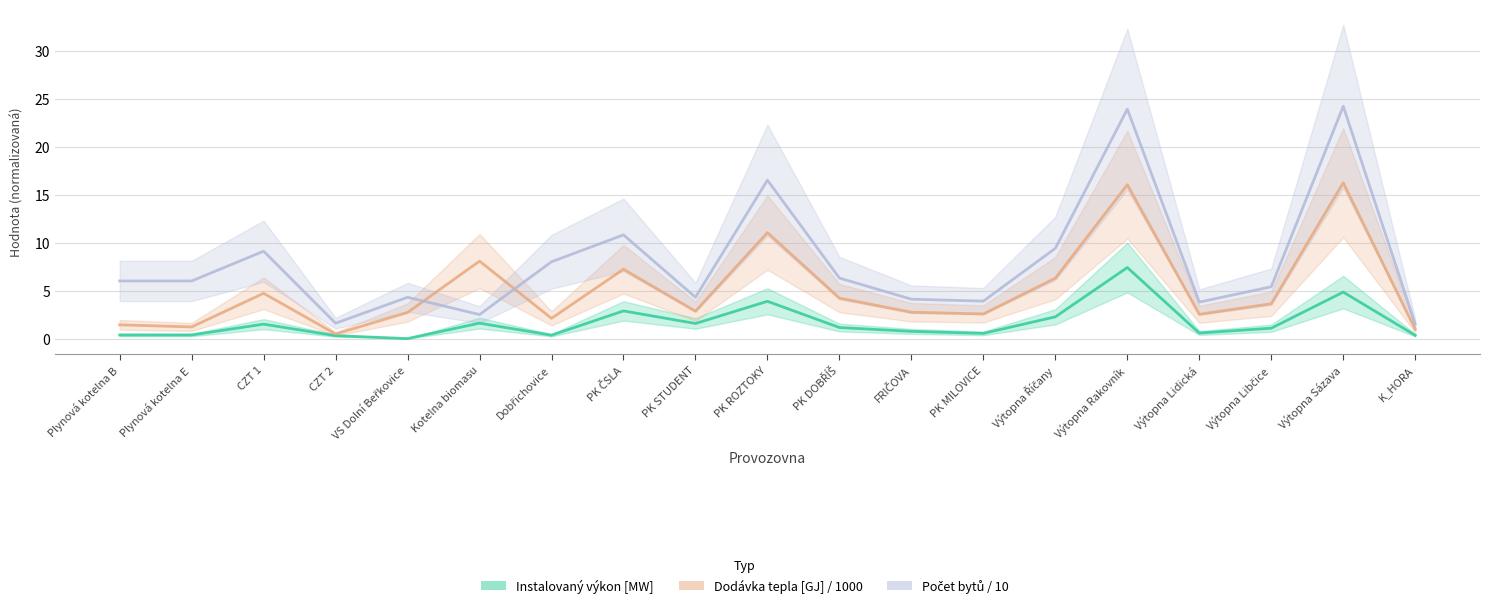

Reading left to right, list all the values displayed in this chart.

Instalovaný výkon [MW]: Plynová kotelna B=0.4	Plynová kotelna E=0.4	CZT 1=1.5	CZT 2=0.3	VS Dolní Beřkovice=0.0	Kotelna biomasu=1.6	Dobřichovice=0.3	PK ČSLA=2.9	PK STUDENT=1.6	PK ROZTOKY=3.9	PK DOBŘÍŠ=1.1	FRIČOVA=0.8	PK MILOVICE=0.5	Výtopna Říčany=2.3	Výtopna Rakovník=7.4	Výtopna Lidická=0.6	Výtopna Libčice=1.1	Výtopna Sázava=4.8	K_HORA=0.3
Dodávka tepla [GJ] / 1000: Plynová kotelna B=1.4	Plynová kotelna E=1.2	CZT 1=4.7	CZT 2=0.5	VS Dolní Beřkovice=2.7	Kotelna biomasu=8.1	Dobřichovice=2.1	PK ČSLA=7.2	PK STUDENT=2.8	PK ROZTOKY=11.0	PK DOBŘÍŠ=4.2	FRIČOVA=2.7	PK MILOVICE=2.6	Výtopna Říčany=6.3	Výtopna Rakovník=16.0	Výtopna Lidická=2.5	Výtopna Libčice=3.6	Výtopna Sázava=16.2	K_HORA=1.0
Počet bytů / 10: Plynová kotelna B=6.0	Plynová kotelna E=6.0	CZT 1=9.1	CZT 2=1.6	VS Dolní Beřkovice=4.3	Kotelna biomasu=2.5	Dobřichovice=8.0	PK ČSLA=10.8	PK STUDENT=4.3	PK ROZTOKY=16.5	PK DOBŘÍŠ=6.3	FRIČOVA=4.1	PK MILOVICE=3.9	Výtopna Říčany=9.4	Výtopna Rakovník=23.9	Výtopna Lidická=3.8	Výtopna Libčice=5.4	Výtopna Sázava=24.2	K_HORA=1.5